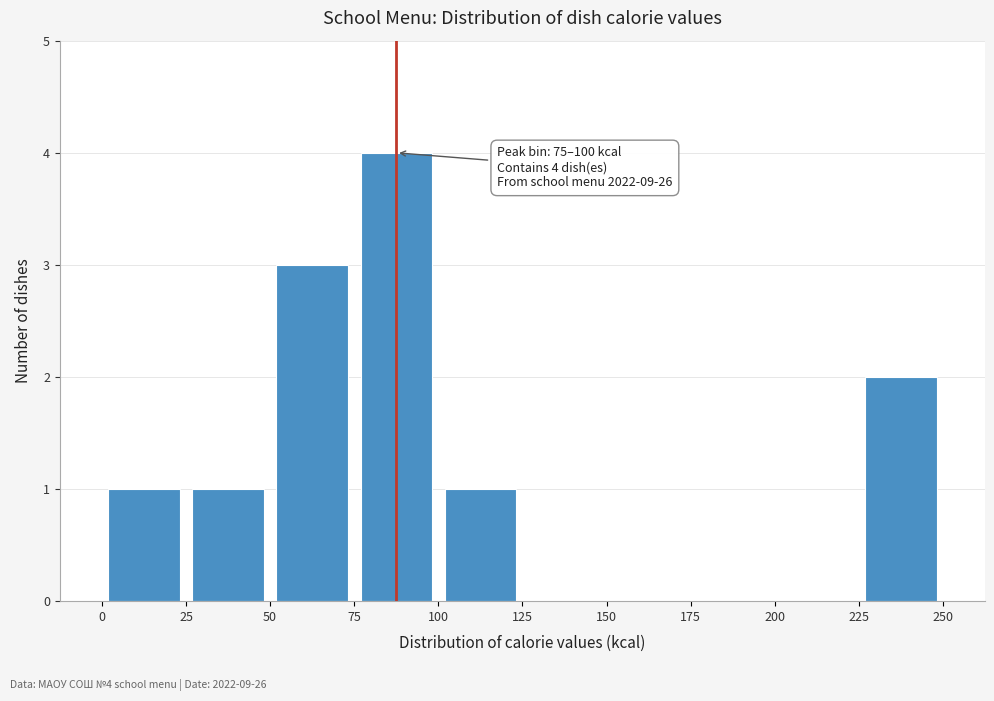

Over which range of the x-axis is the bar tallest?

75 to 100